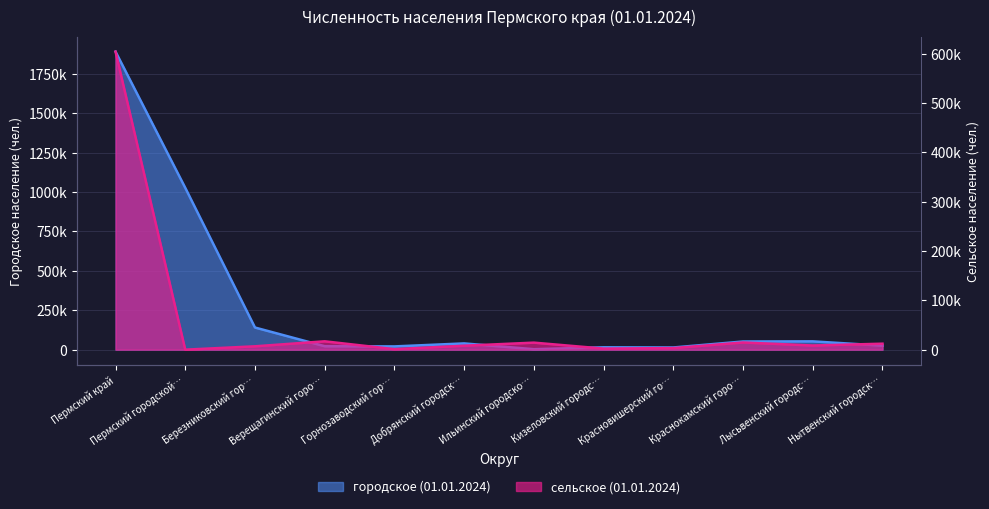

What is the label of the 1st point from the right?

Нытвенский городск…